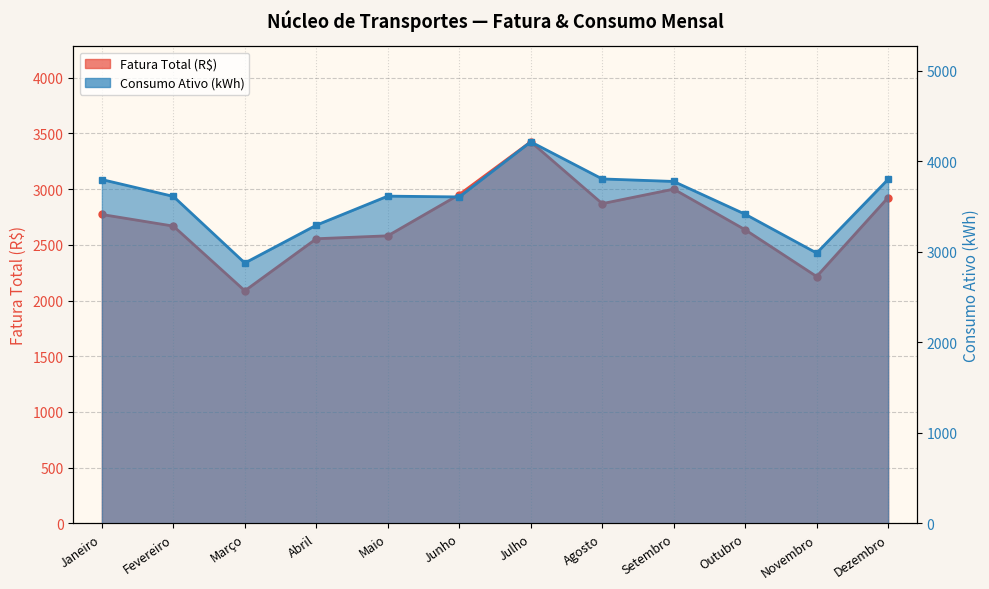

Which label corresponds to the smallest value in the chart?

Março